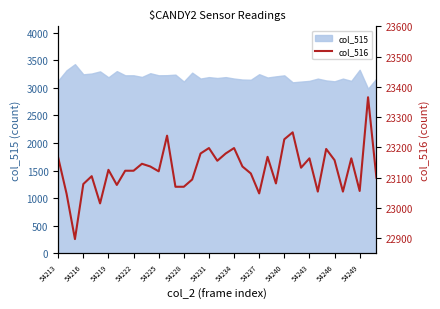

Is it true that col_515 equals 1130 at 54246?

False